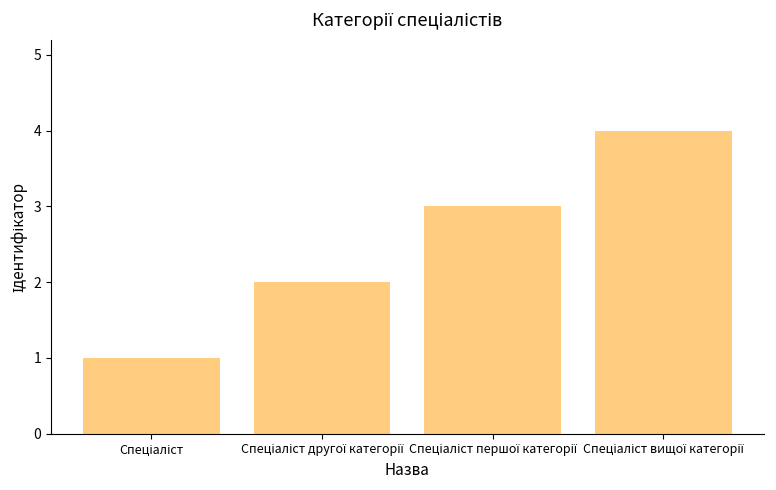

What is the greatest value displayed?

4